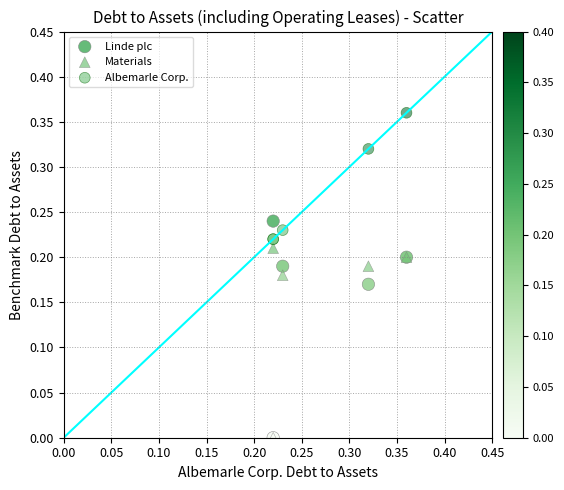

What are all the series names shown in the legend?

Linde plc, Materials, Albemarle Corp.